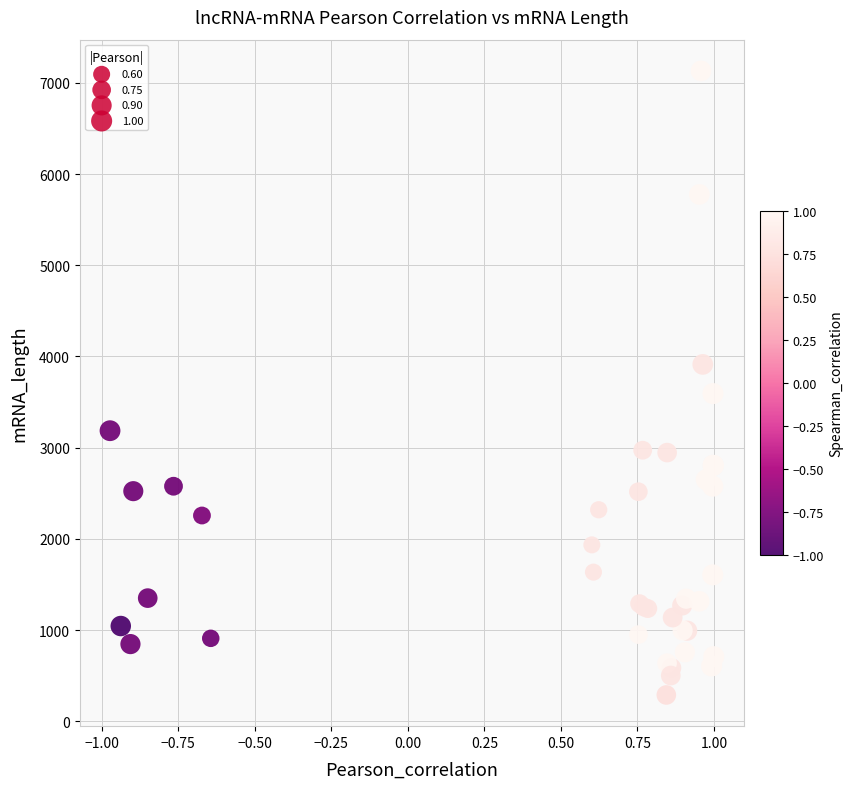

What Y value in the scatter plot is closest to 3710?

3593